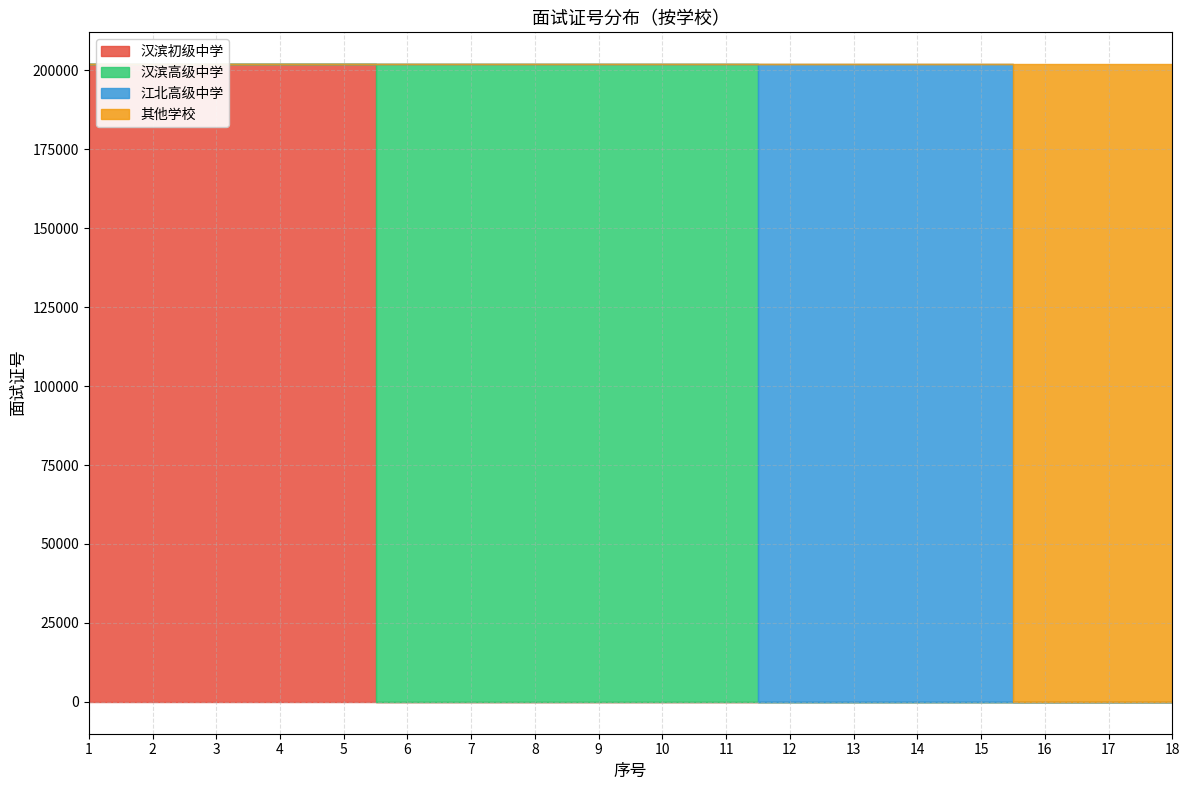

Reading left to right, extract all data points from this chart.

汉滨初级中学: 201923	201921	201919	201925	201920	0	0	0	0	0	0	0	0	0	0	0	0	0
汉滨高级中学: 0	0	0	0	0	201907	201902	201906	201909	201904	201905	0	0	0	0	0	0	0
江北高级中学: 0	0	0	0	0	0	0	0	0	0	0	201911	201948	201947	201946	0	0	0
其他学校: 0	0	0	0	0	0	0	0	0	0	0	0	0	0	0	201936	201932	201938